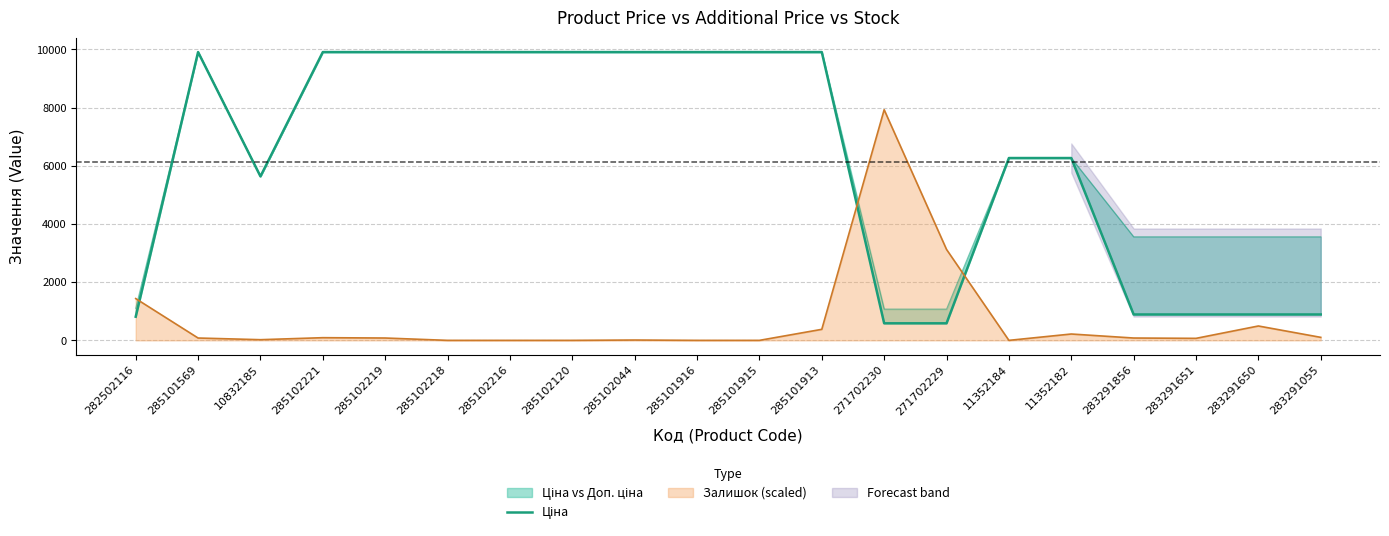

At which category does the chart reach its peak across all series?

285101569